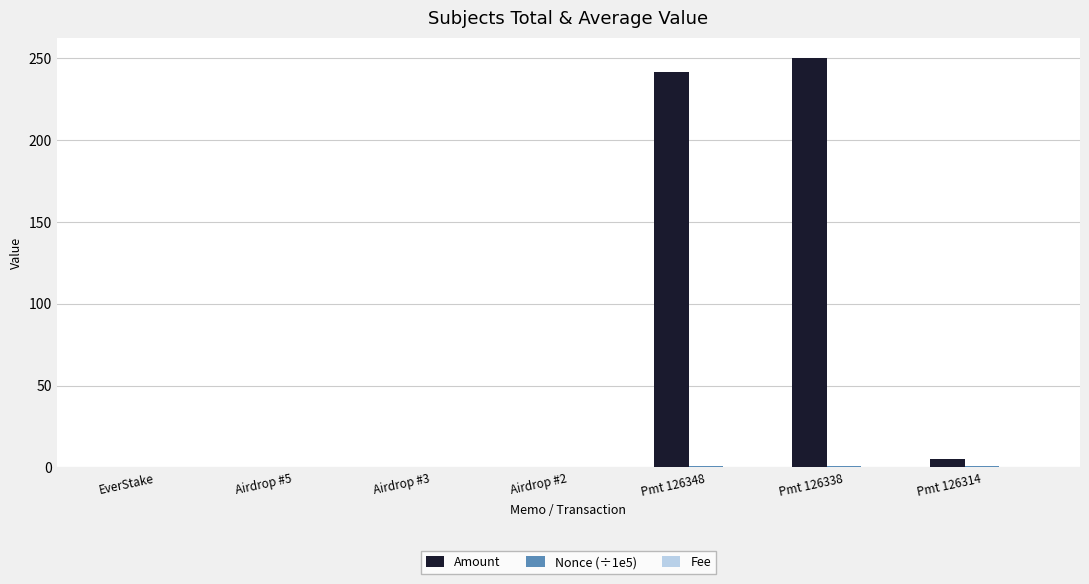

What is the total value across all series at Pmt 126338?

250.6